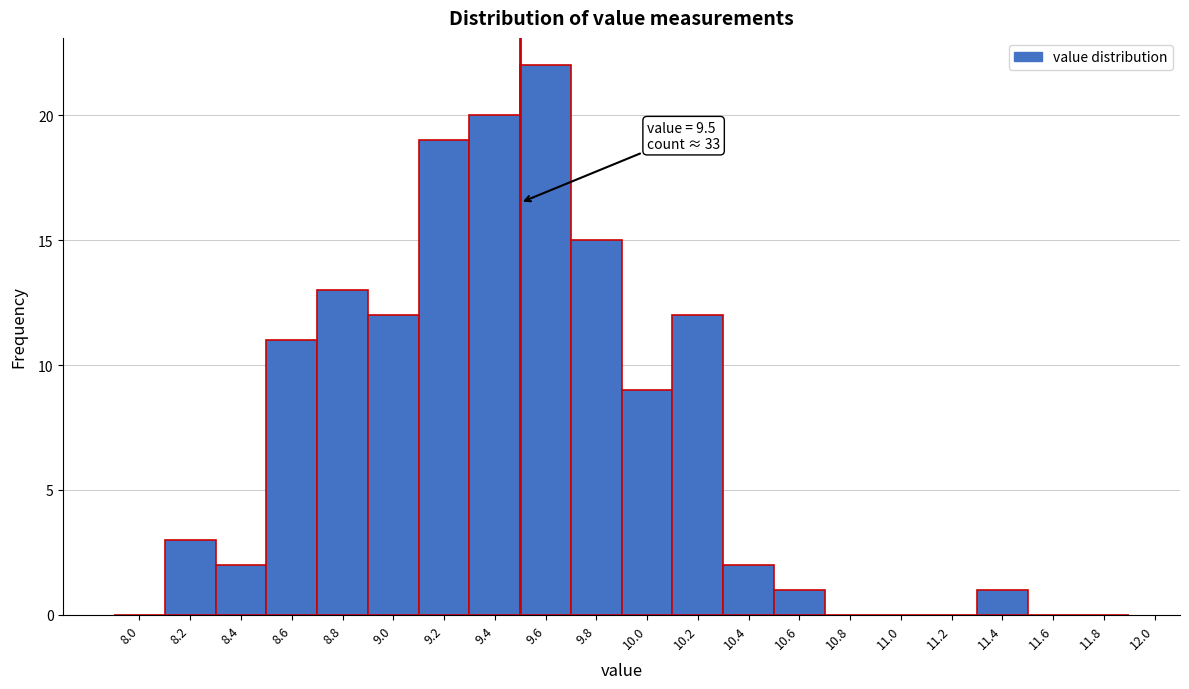

Which range on the x-axis has the tallest bar?

9.5 to 9.7